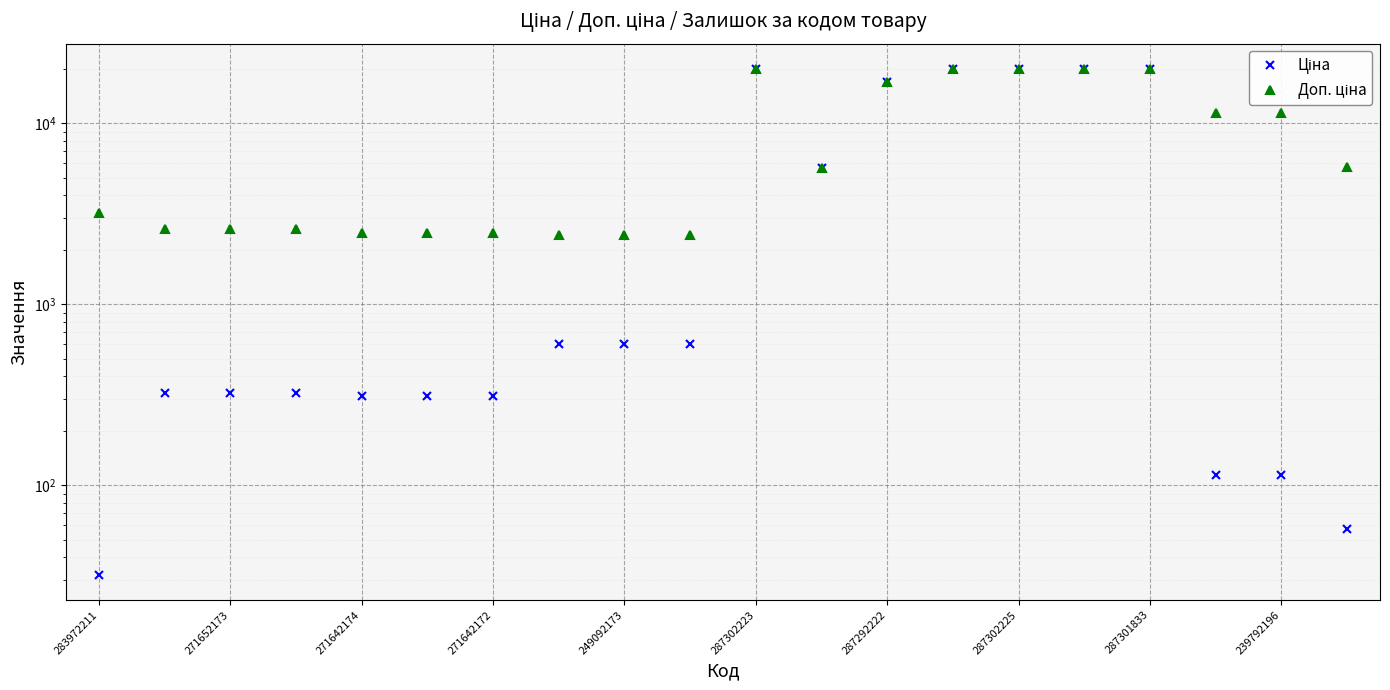

List the series in order of their overall mean, lowest first.

Ціна, Доп. ціна